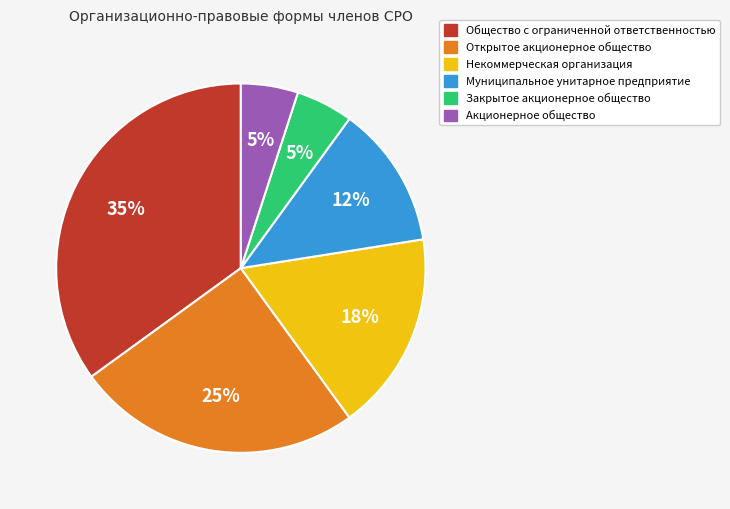

True or false: Акционерное общество accounts for 1% of the total.

False